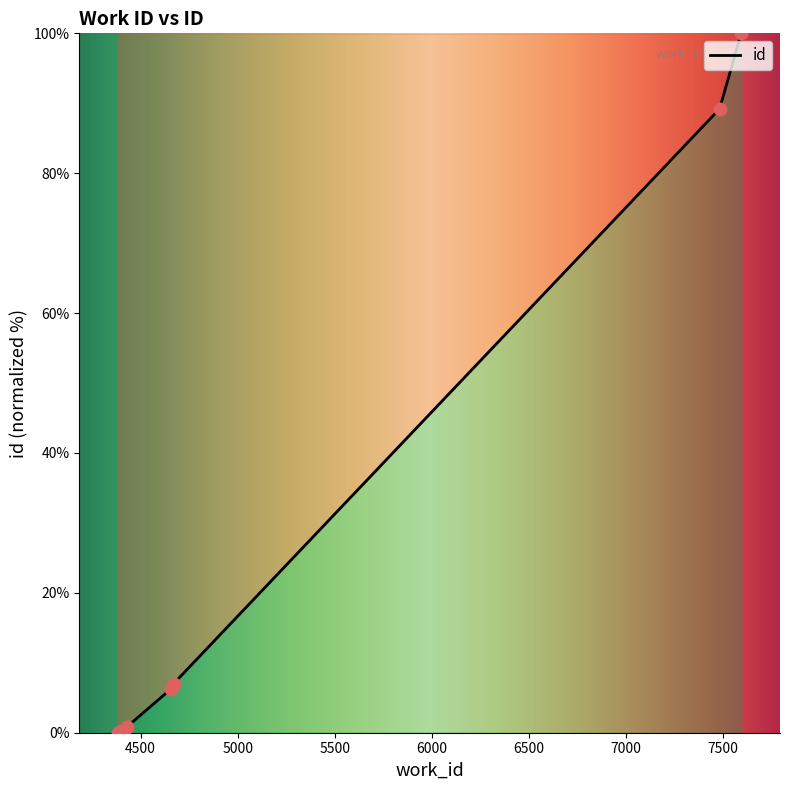

What is the maximum value shown in the chart?

100.0